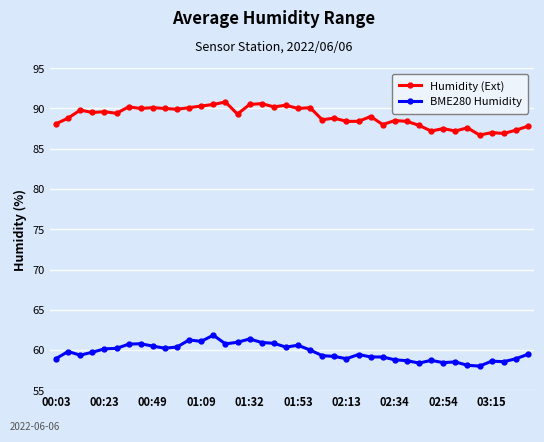

Which series has the largest total across all categories?

Humidity (Ext)